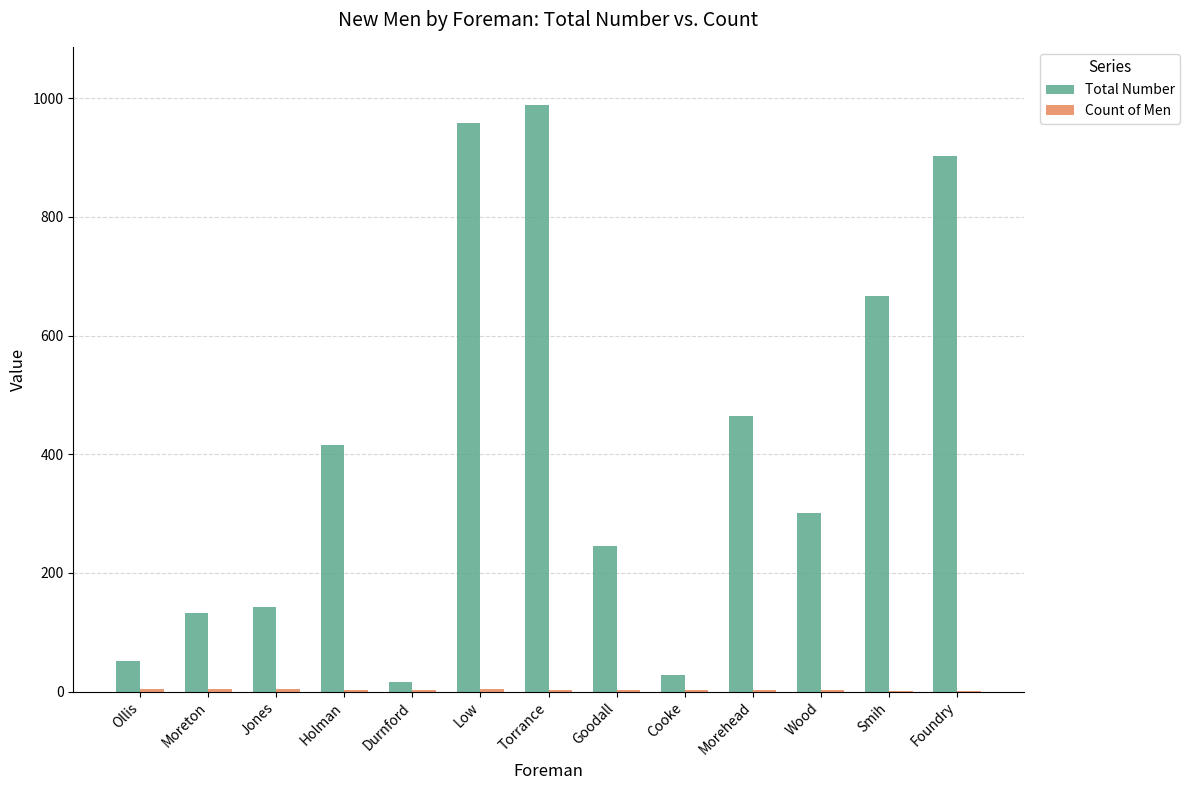

Between Torrance and Cooke, which series saw the biggest shift?

Total Number